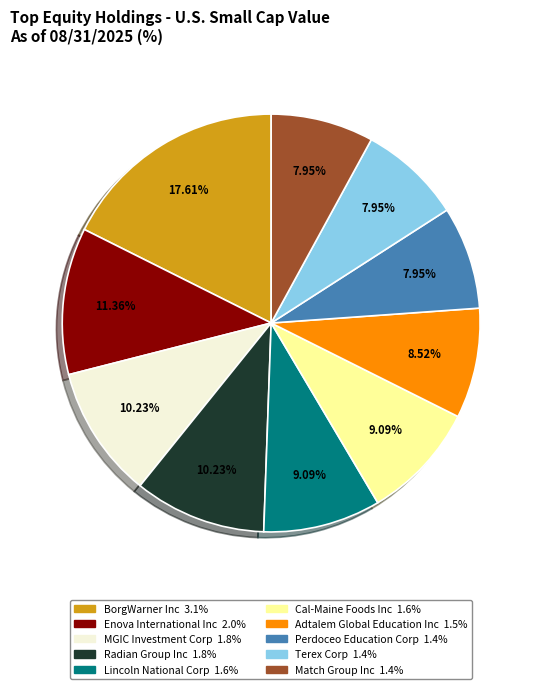

To the nearest percent, what portion does Radian Group Inc represent?

10%